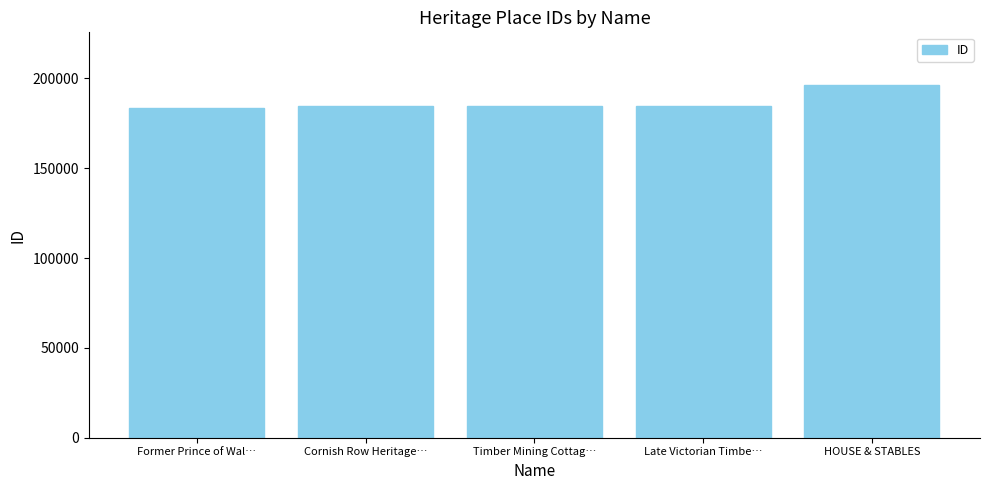

Which has a higher value, Cornish Row Heritage… or HOUSE & STABLES?

HOUSE & STABLES